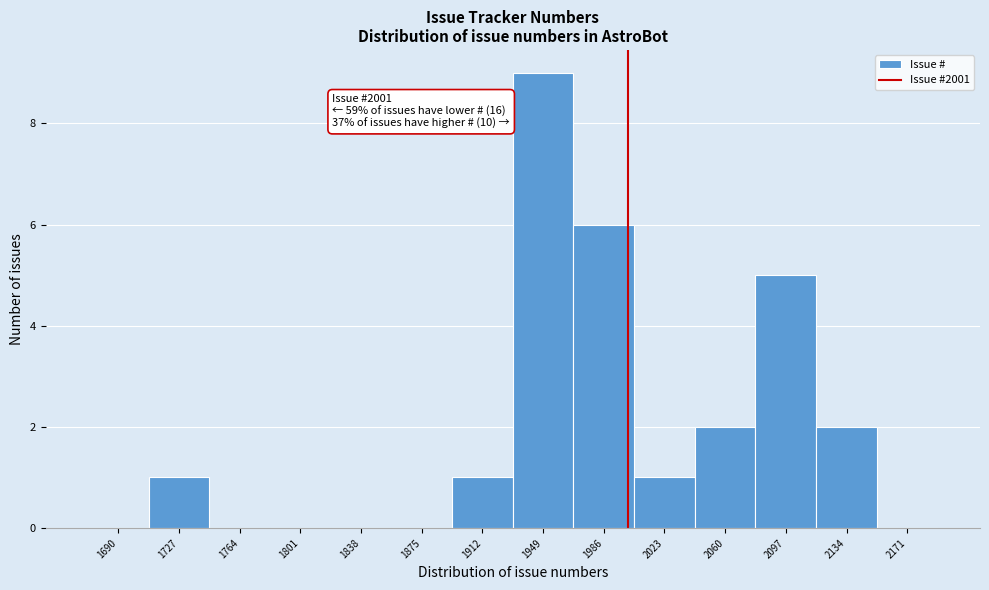

Over which range of the x-axis is the bar tallest?

1931 to 1968